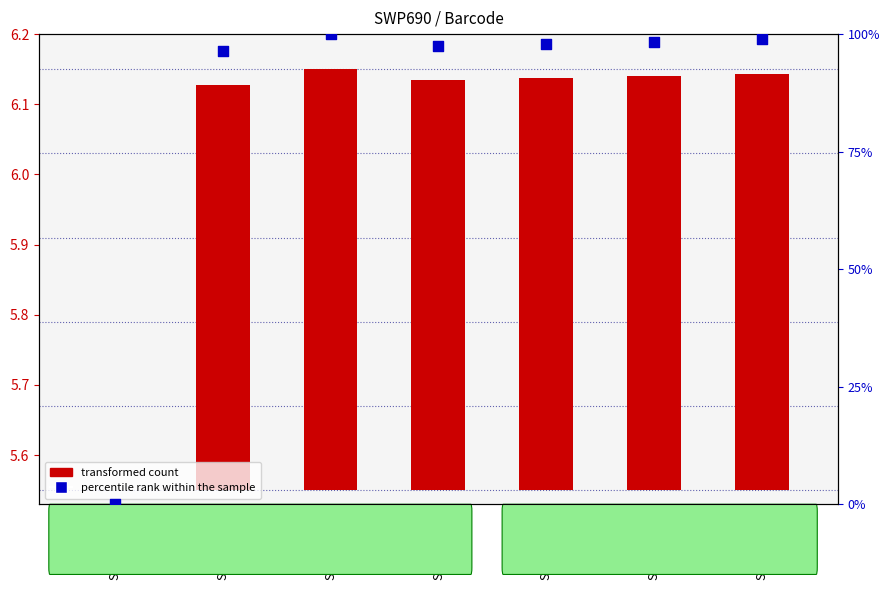

At which category is the sum across all series the highest?

SWP690/43